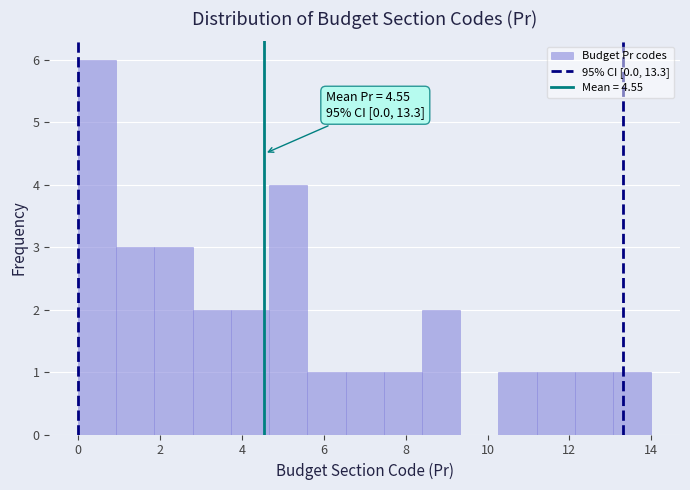

Which range on the x-axis has the tallest bar?

0.0 to 1.0